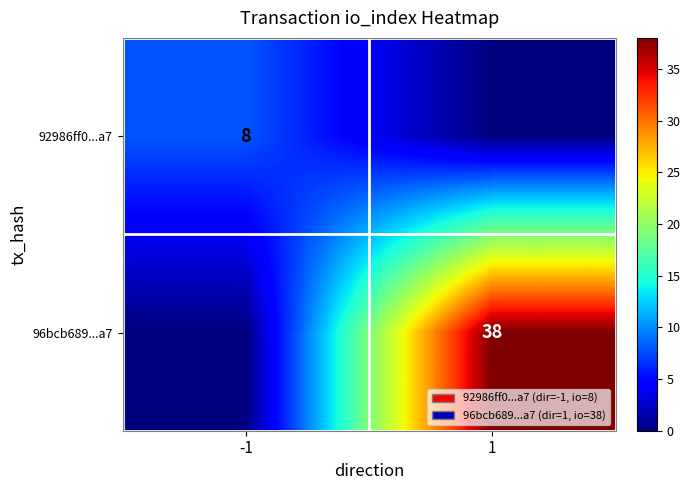

Count the number of data series in this chart.

2